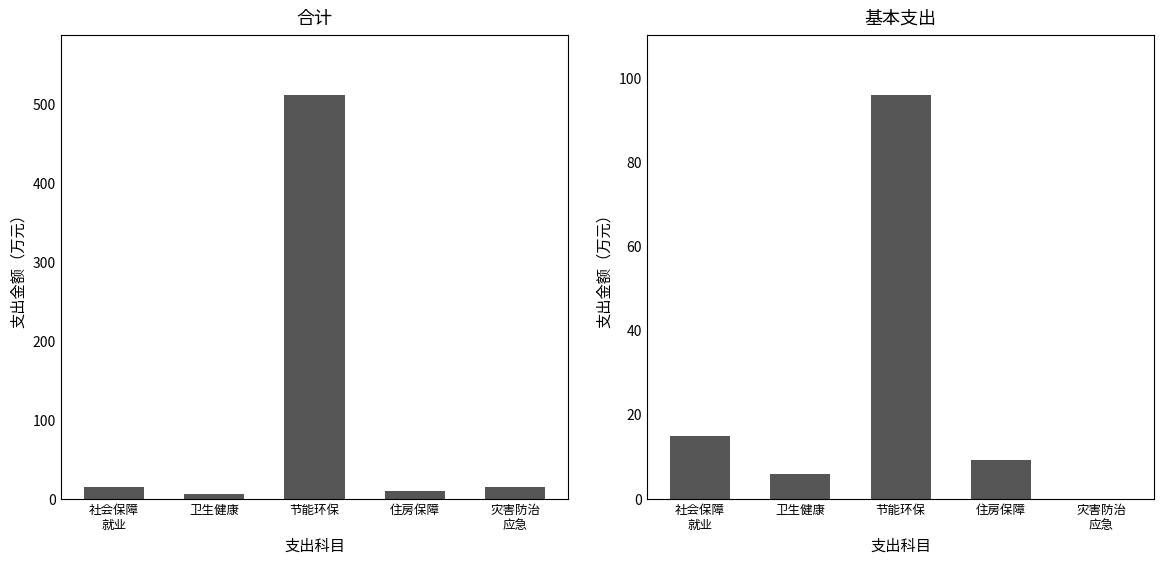

What are all the series names shown in the legend?

合计, 基本支出